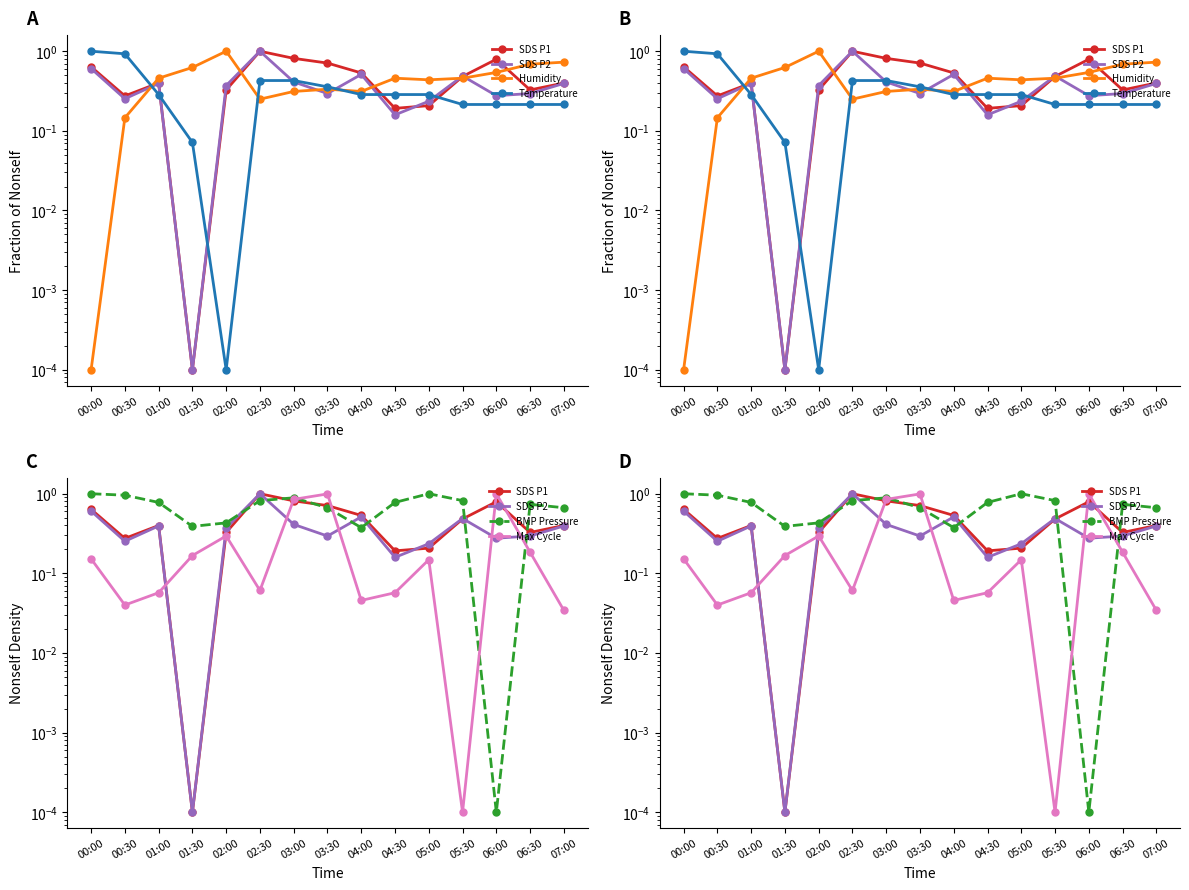

How many intersections are there between SDS P2 and SDS P1?

2